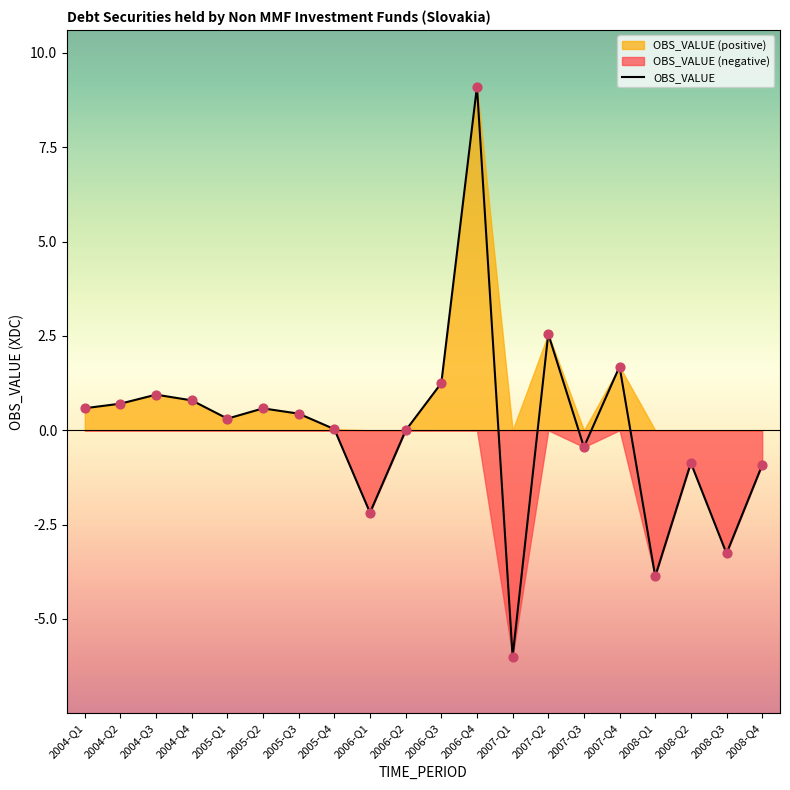

What is the change in value from 2005-Q1 to 2006-Q2?

-0.3